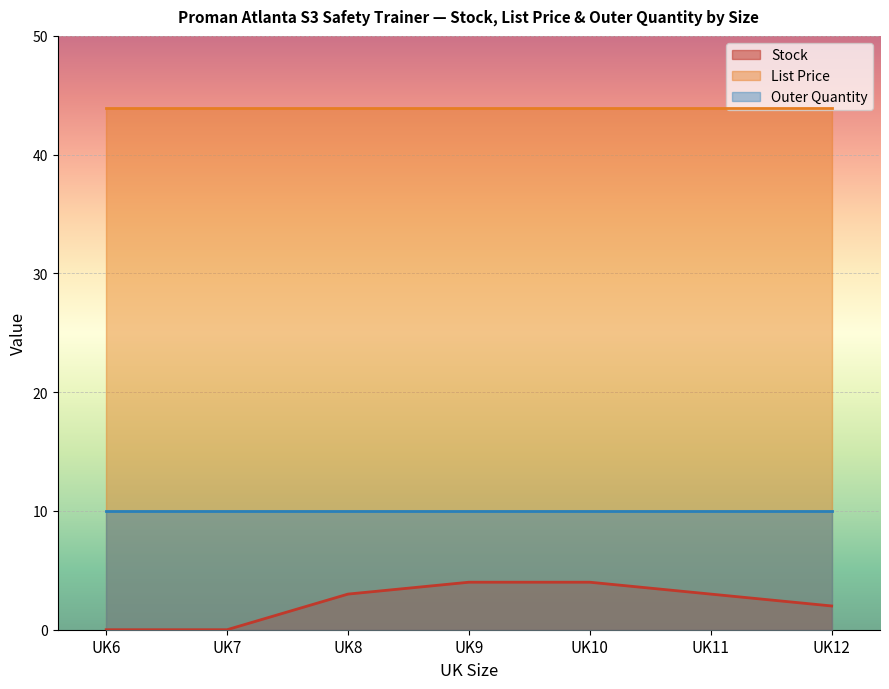

How many values in the Stock series exceed 3?

2